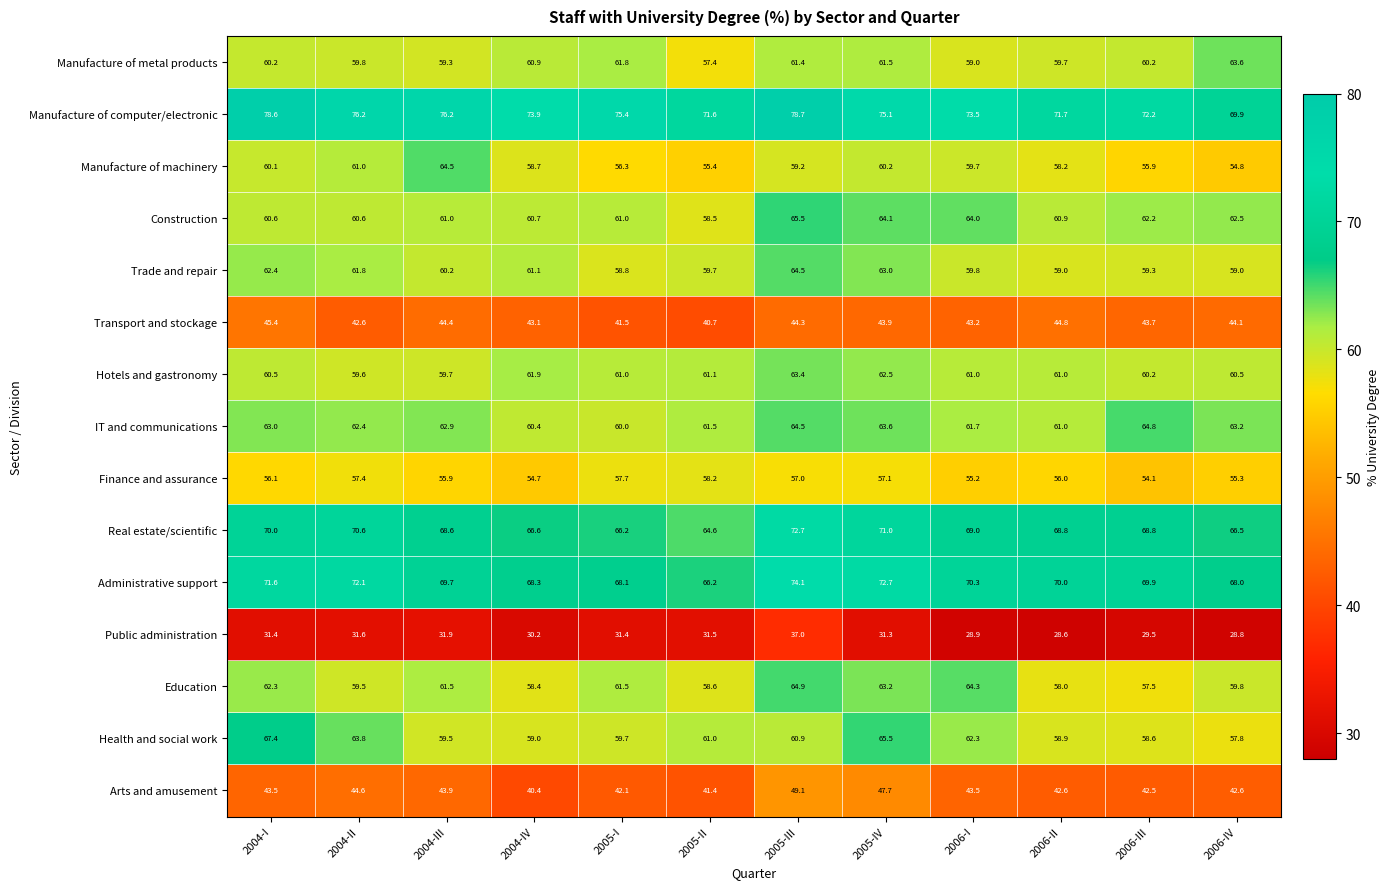

What is the sum of the Manufacture of metal products values at 2004-I and 2005-III?

121.6